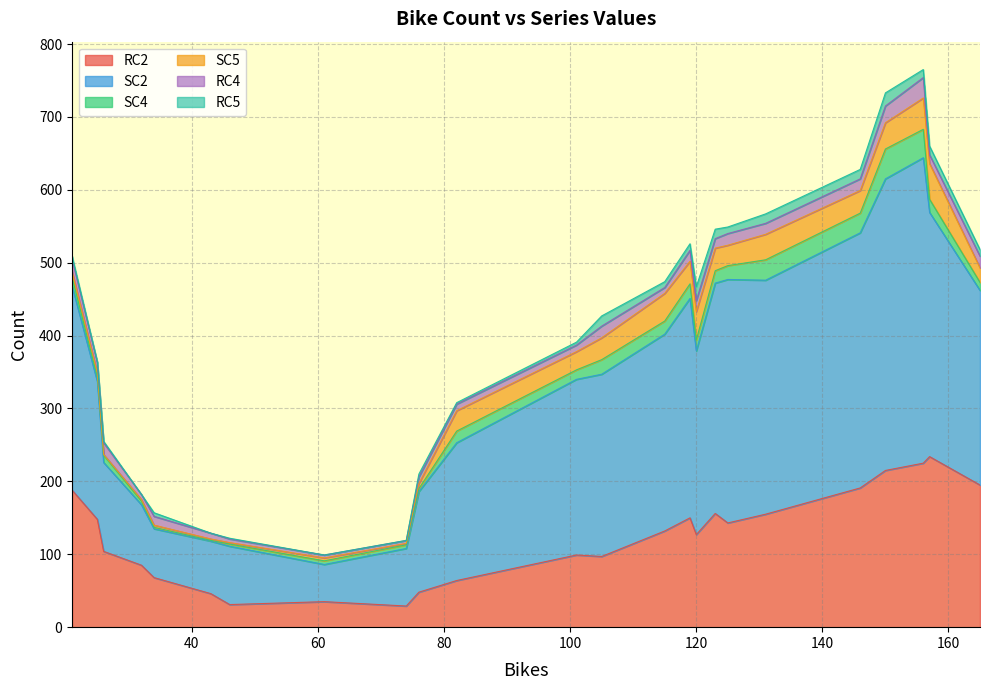

At which label does SC4 first exceed 15?

82